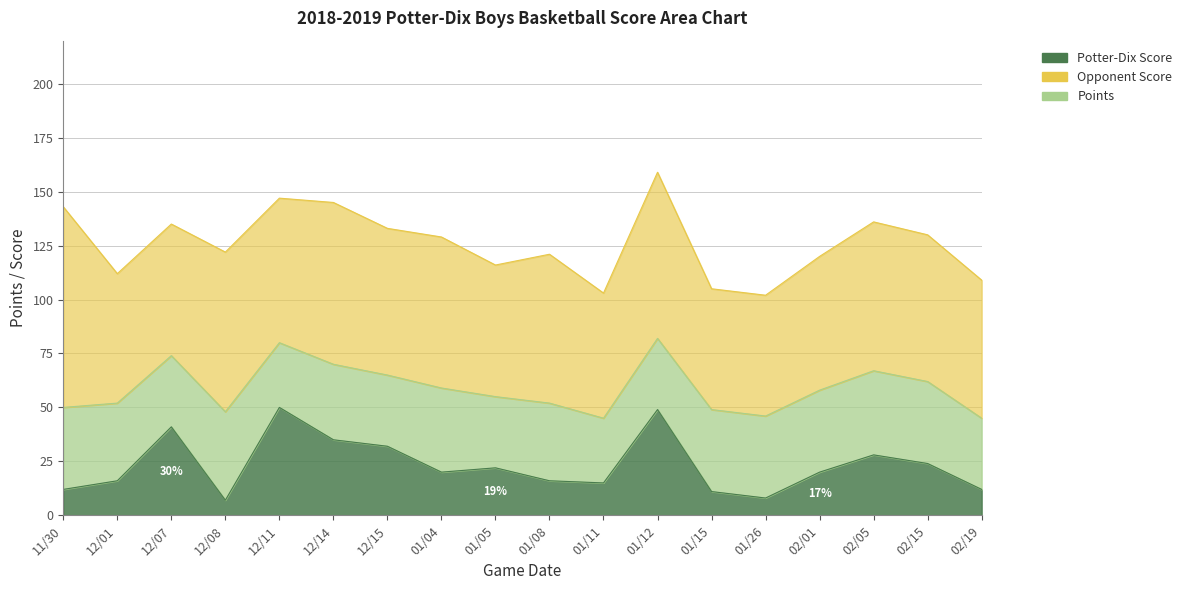

Reading left to right, transcribe all the data shown in this chart.

Potter-Dix Score: 11/30=12	12/01=16	12/07=41	12/08=7	12/11=50	12/14=35	12/15=32	01/04=20	01/05=22	01/08=16	01/11=15	01/12=49	01/15=11	01/26=8	02/01=20	02/05=28	02/15=24	02/19=12
Opponent Score: 11/30=93	12/01=60	12/07=61	12/08=74	12/11=67	12/14=75	12/15=68	01/04=70	01/05=61	01/08=69	01/11=58	01/12=77	01/15=56	01/26=56	02/01=62	02/05=69	02/15=68	02/19=64
Points: 11/30=38	12/01=36	12/07=33	12/08=41	12/11=30	12/14=35	12/15=33	01/04=39	01/05=33	01/08=36	01/11=30	01/12=33	01/15=38	01/26=38	02/01=38	02/05=39	02/15=38	02/19=33